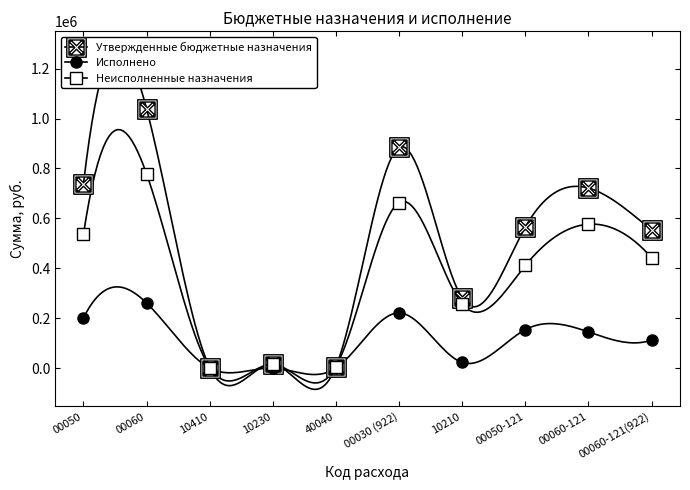

Reading right to left, extract all data points from this chart.

Утвержденные бюджетные назначения: 00060-121(922)=554250.0	00060-121=721600.0	00050-121=565290.0	10210=279710.0	00030 (922)=884690.0	40040=5800.0	10230=15000.0	10410=2300.0	00060=1039700.0	00050=736000.0
Исполнено: 00060-121(922)=112084.8	00060-121=145044.6	00050-121=153948.6	10210=22454.0	00030 (922)=221169.5	40040=0.0	10230=0.0	10410=0.0	00060=261020.0	00050=200441.1
Неисполненные назначения: 00060-121(922)=442165.2	00060-121=576555.4	00050-121=411341.4	10210=257256.0	00030 (922)=663520.6	40040=5800.0	10230=15000.0	10410=2300.0	00060=778680.0	00050=535558.9